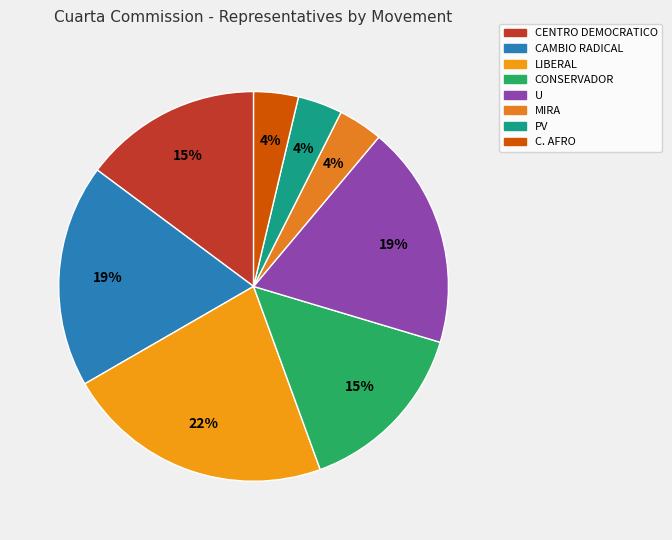

How many slices are in this pie chart?

8